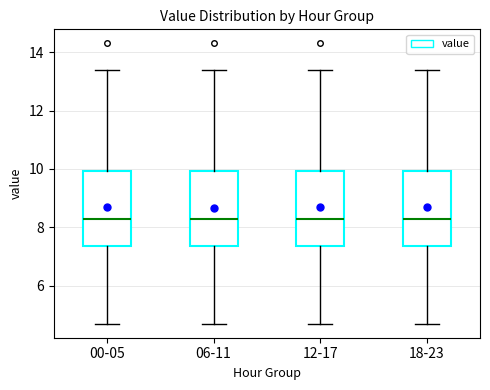

Reading left to right, read every box against the y-axis: the position of its median line, the range the box covers, and the ends of its whiskers. The values are not printed on the chart, so give them approximately, as read against the axis.

00-05: median 8.4, box 7.4 to 10.0, whiskers 4.8 to 13.4
06-11: median 8.4, box 7.4 to 10.0, whiskers 4.8 to 13.4
12-17: median 8.4, box 7.4 to 10.0, whiskers 4.8 to 13.4
18-23: median 8.4, box 7.4 to 10.0, whiskers 4.8 to 13.4